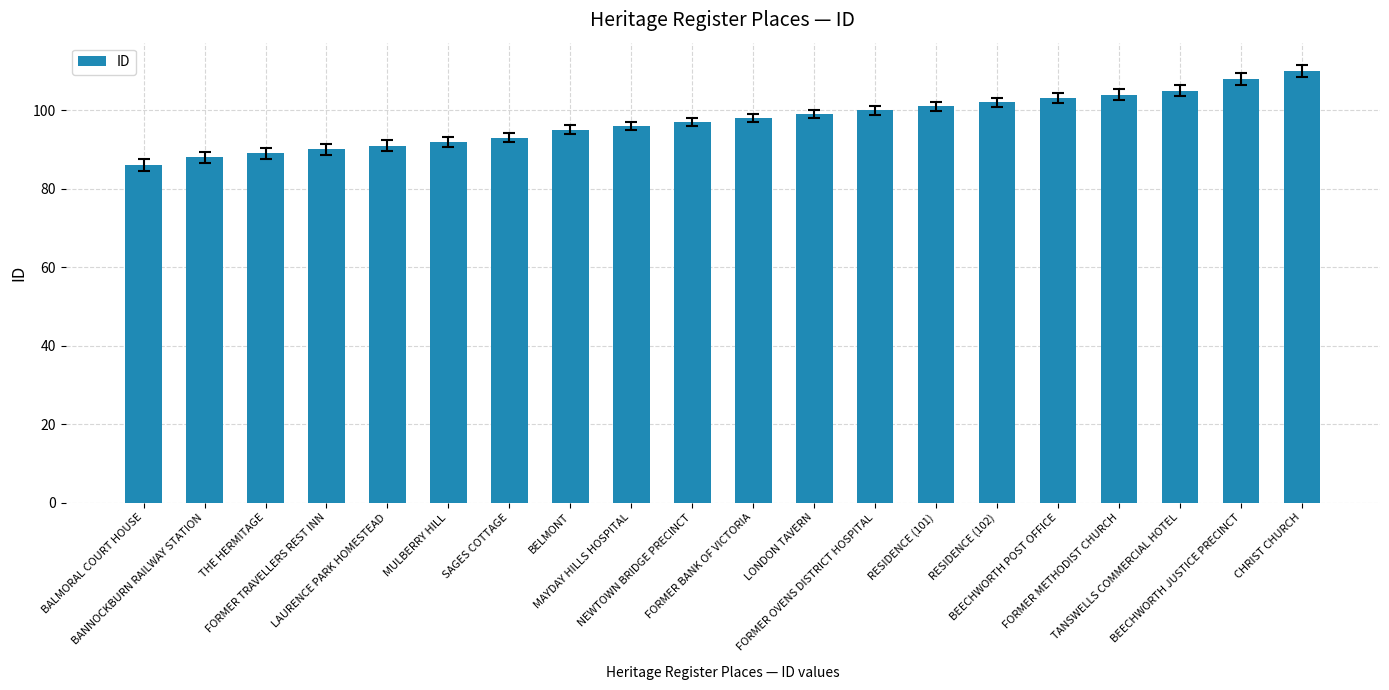

Which has a higher value, FORMER BANK OF VICTORIA or THE HERMITAGE?

FORMER BANK OF VICTORIA